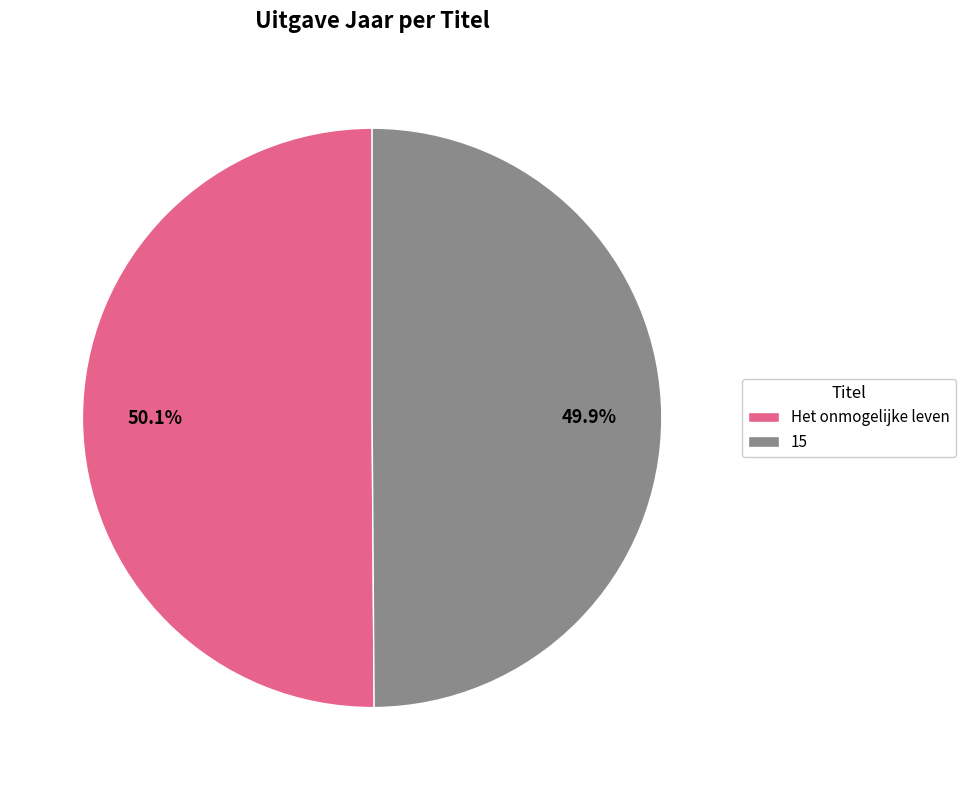

Is there a majority slice in this chart?

Yes